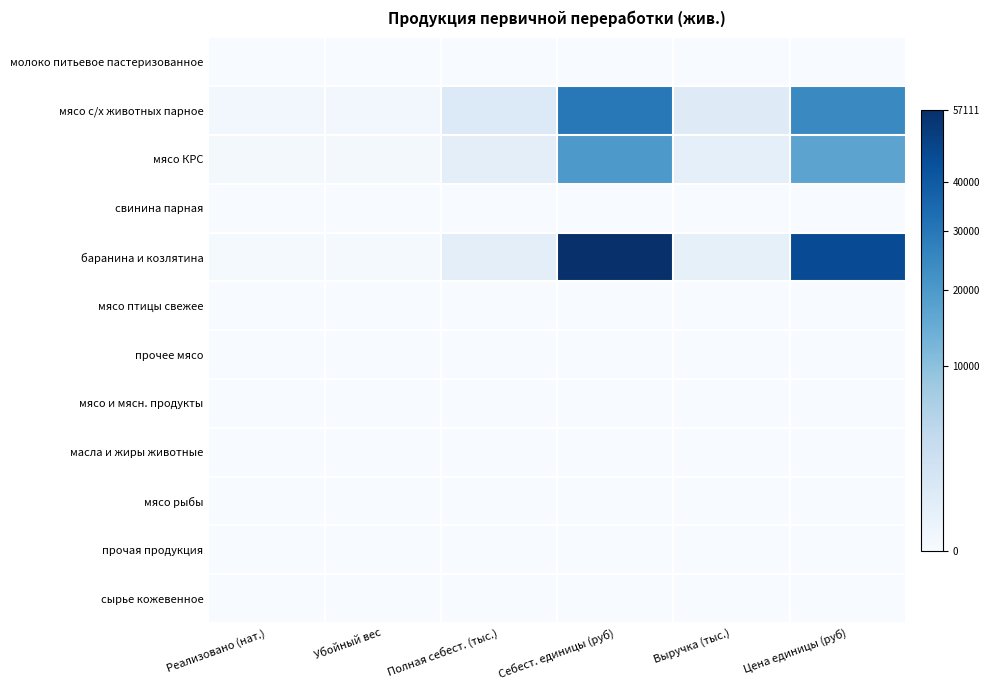

Which category has the highest value across all series?

Себест. единицы (руб)